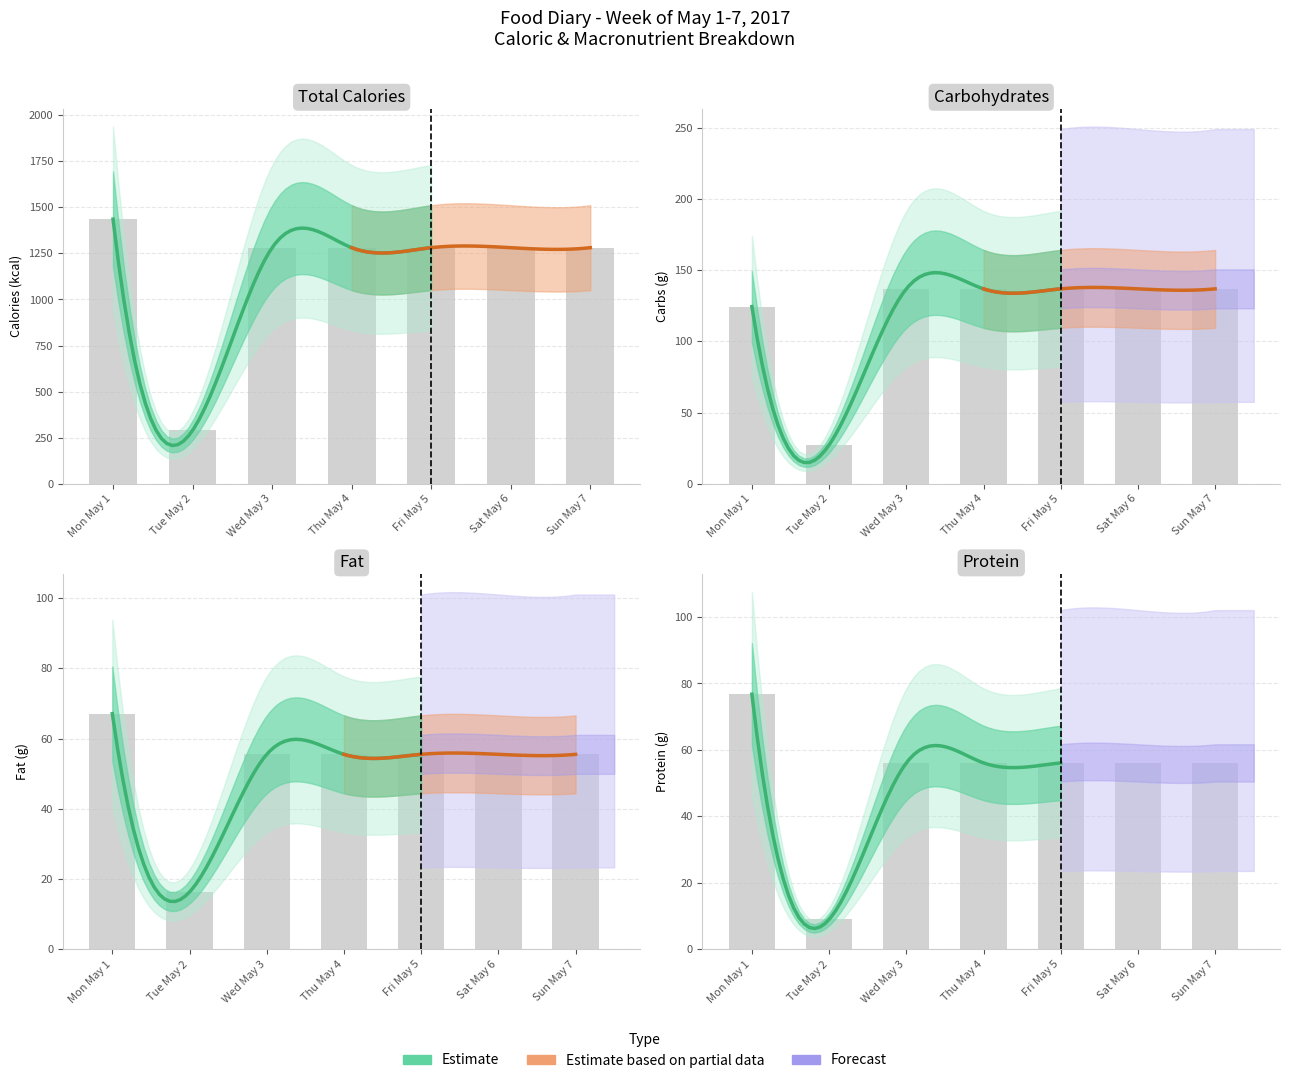

Rank the series at Sun May 7 from highest to lowest value.

Cals (kcal), Carbs (g), Prot (g), Fat (g)